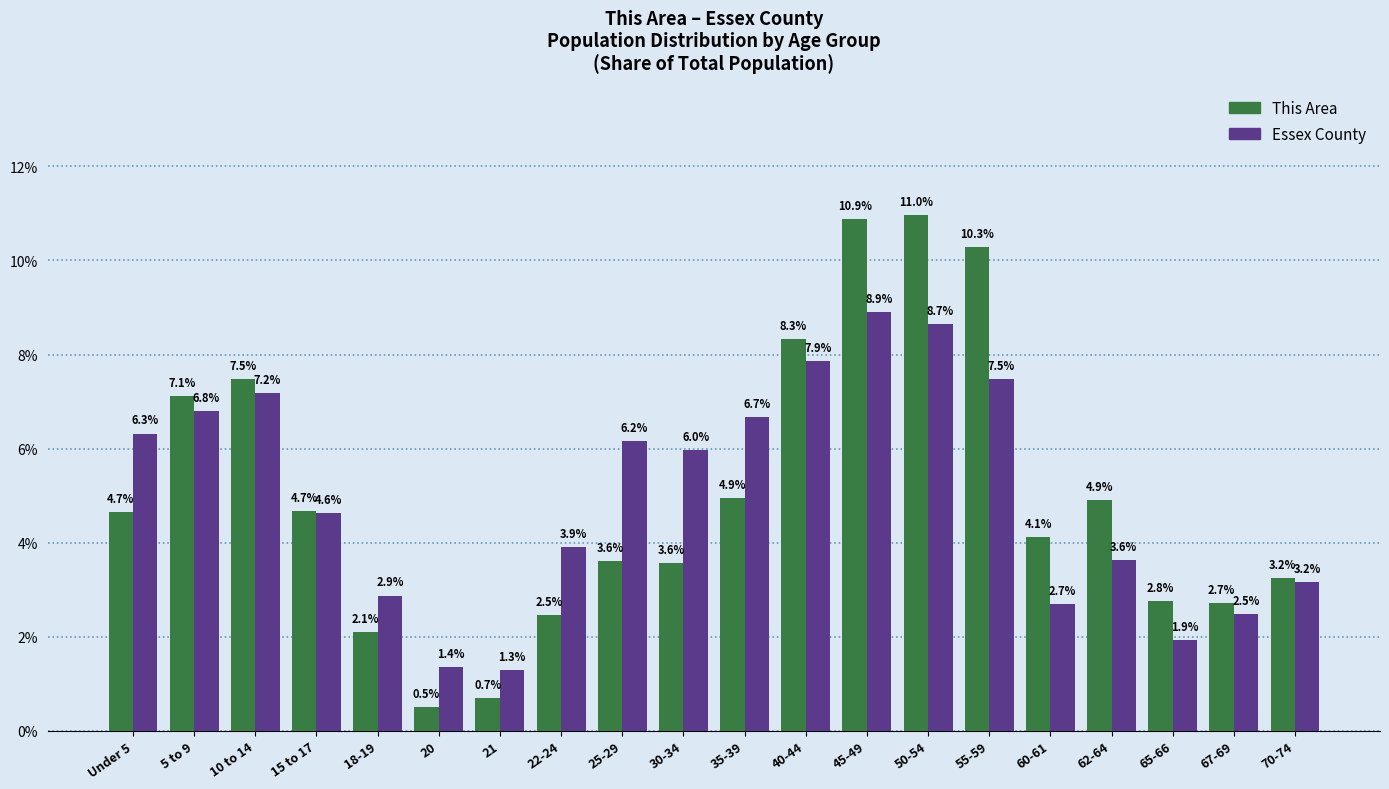

Reading left to right, what are all the values shown in this chart?

This Area: Under 5=4.7	5 to 9=7.1	10 to 14=7.5	15 to 17=4.7	18-19=2.1	20=0.5	21=0.7	22-24=2.5	25-29=3.6	30-34=3.6	35-39=4.9	40-44=8.3	45-49=10.9	50-54=11.0	55-59=10.3	60-61=4.1	62-64=4.9	65-66=2.8	67-69=2.7	70-74=3.2
Essex County: Under 5=6.3	5 to 9=6.8	10 to 14=7.2	15 to 17=4.6	18-19=2.9	20=1.4	21=1.3	22-24=3.9	25-29=6.2	30-34=6.0	35-39=6.7	40-44=7.9	45-49=8.9	50-54=8.7	55-59=7.5	60-61=2.7	62-64=3.6	65-66=1.9	67-69=2.5	70-74=3.2